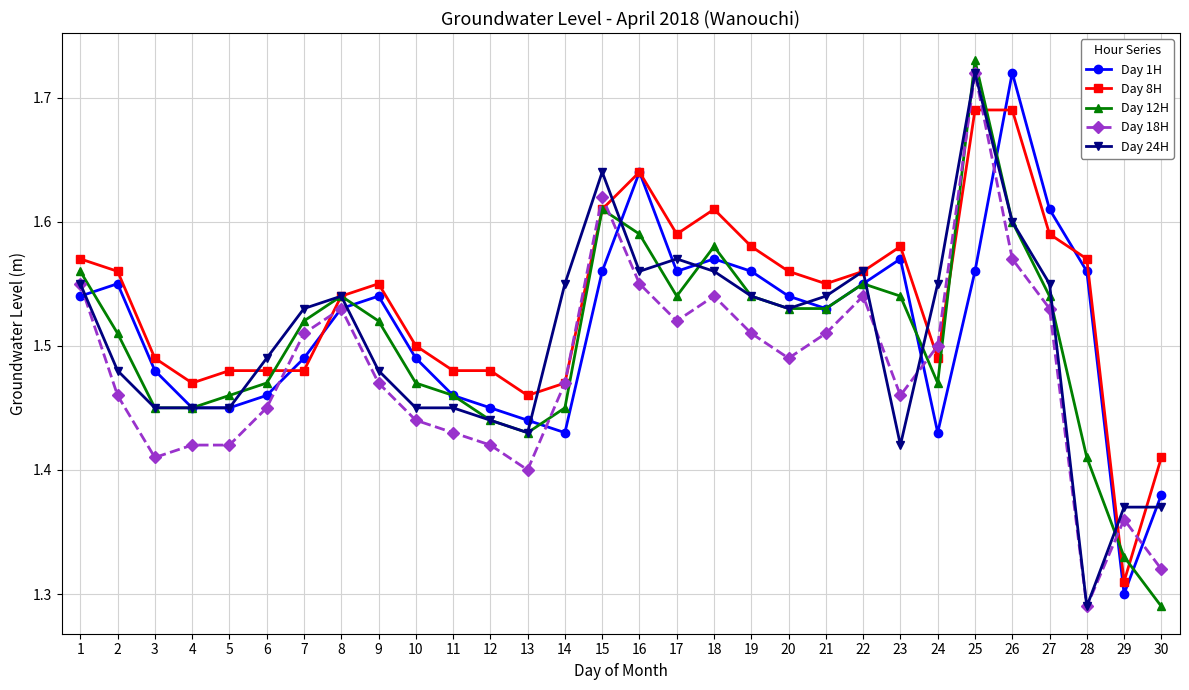

Which series changed the most between 7 and 15?

Day 8H